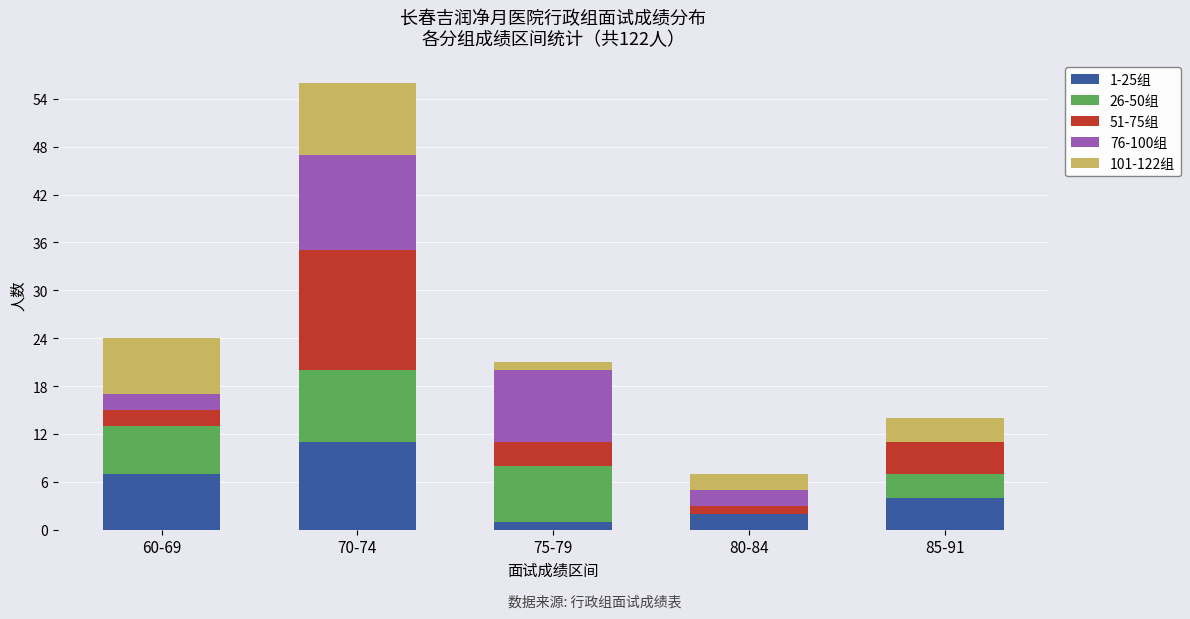

Does the chart contain stacked bars?

Yes